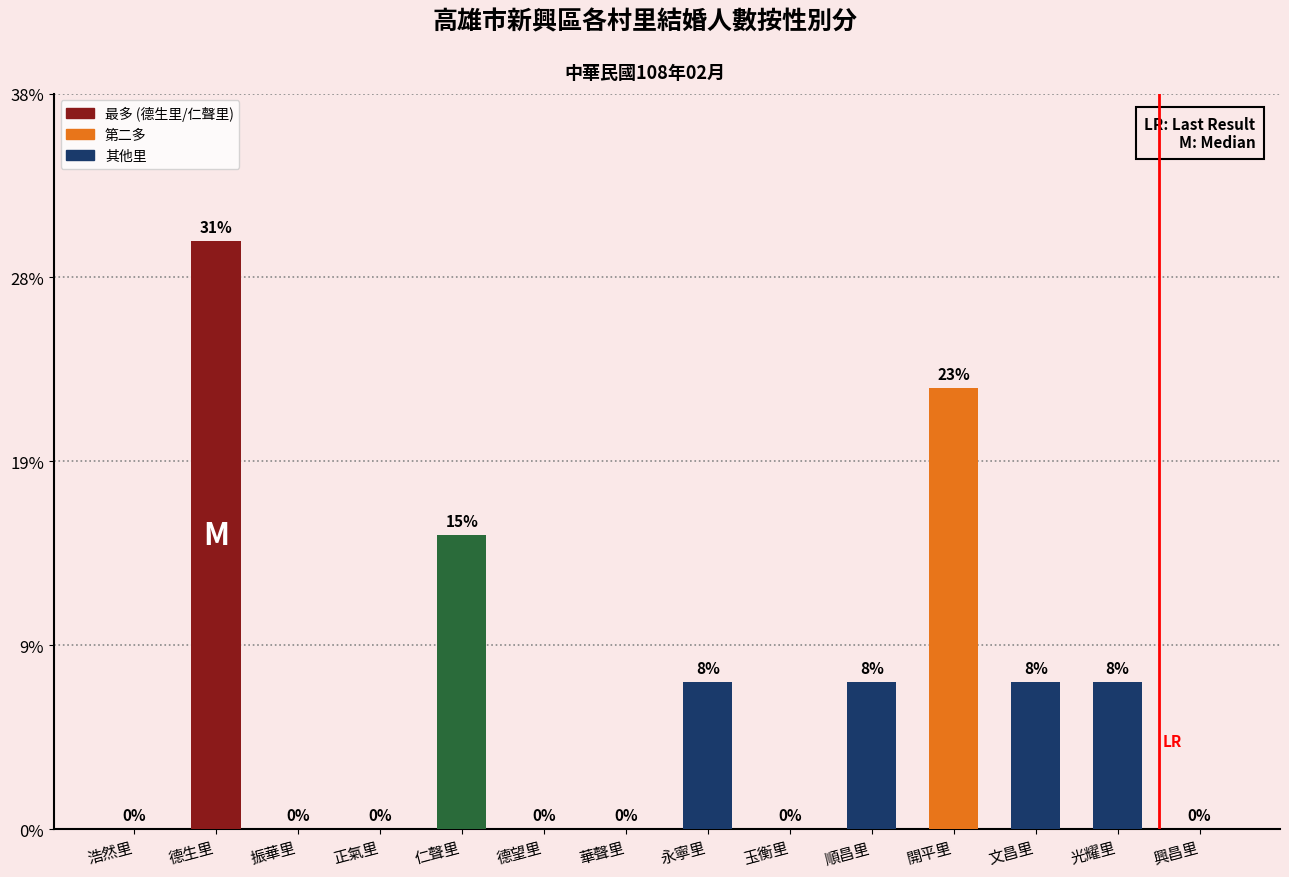

Which has a higher value, 浩然里 or 開平里?

開平里